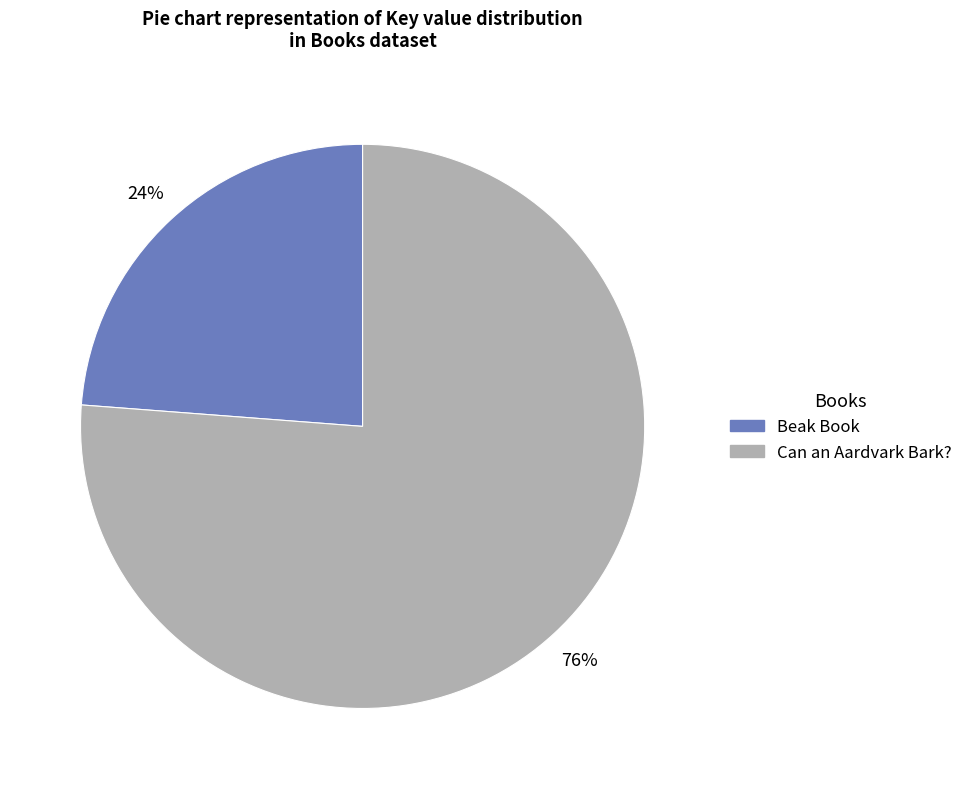

To the nearest percent, what percentage of the pie is Beak Book?

24%